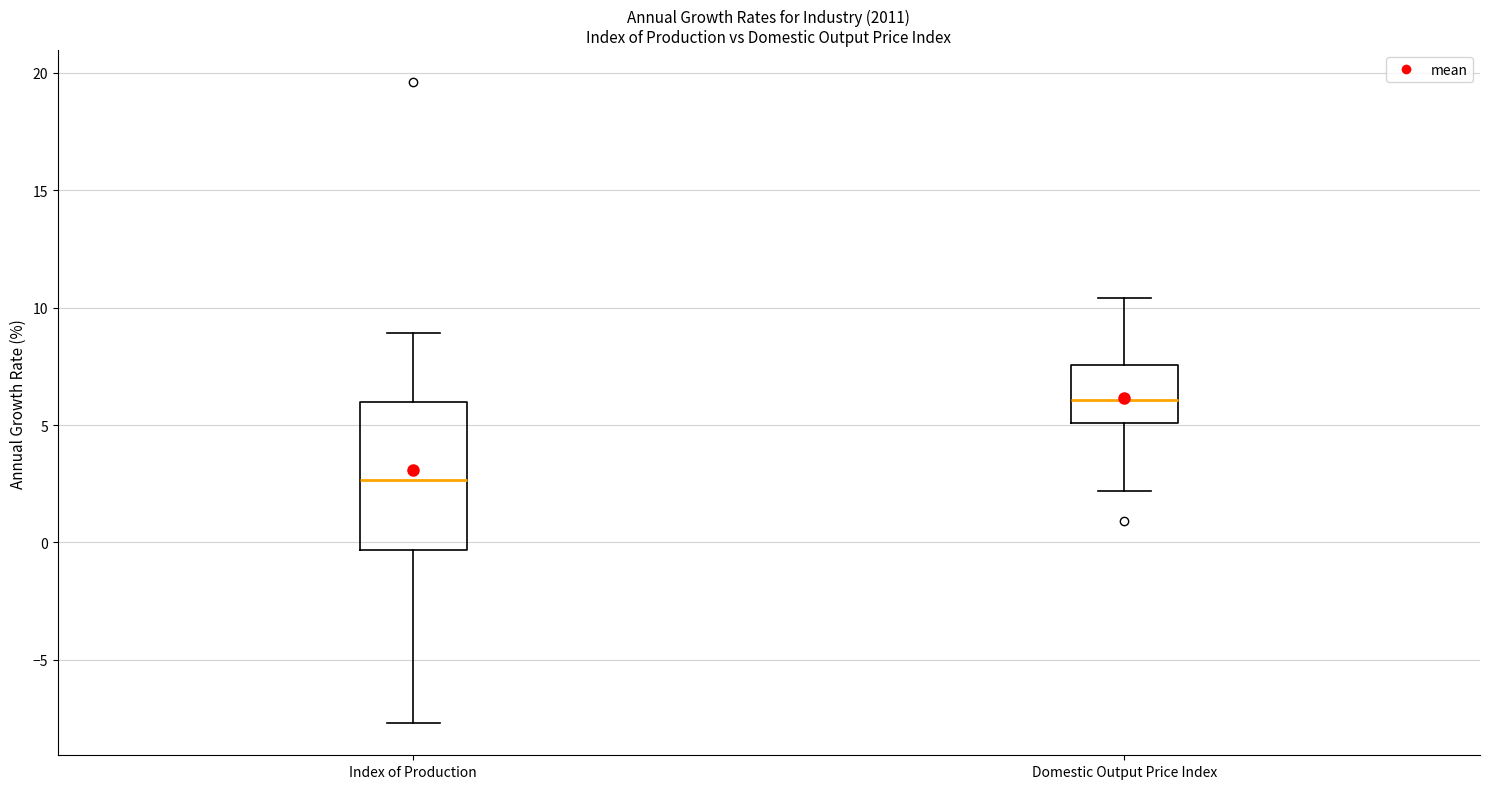

Which box has the highest median line?

Domestic Output Price Index